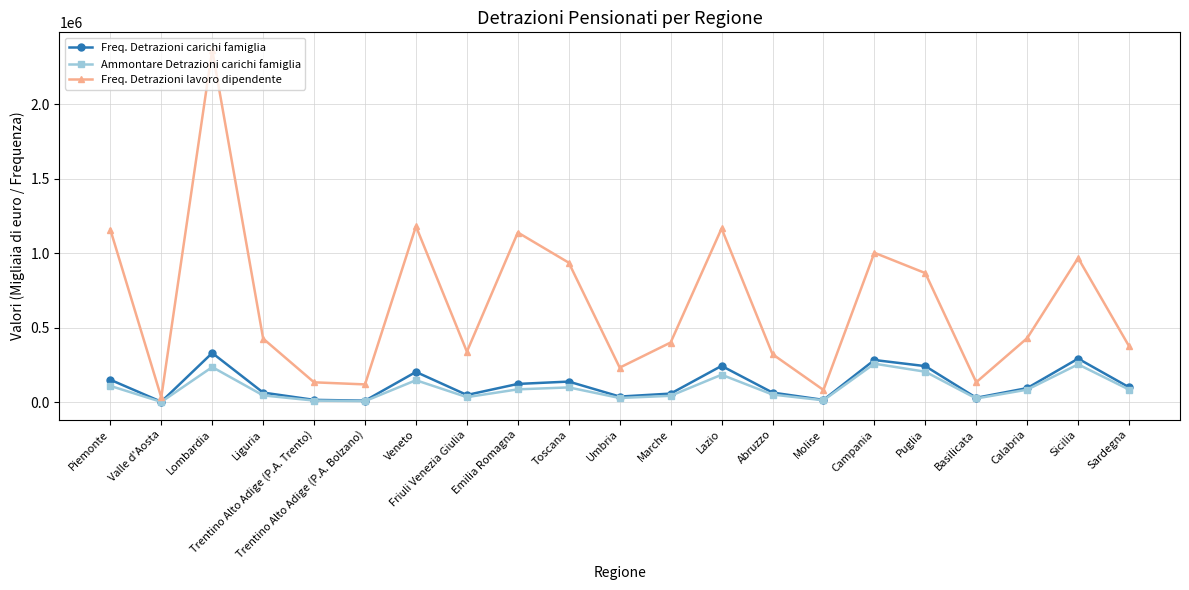

Which series has the largest total across all categories?

Freq. Detrazioni lavoro dipendente